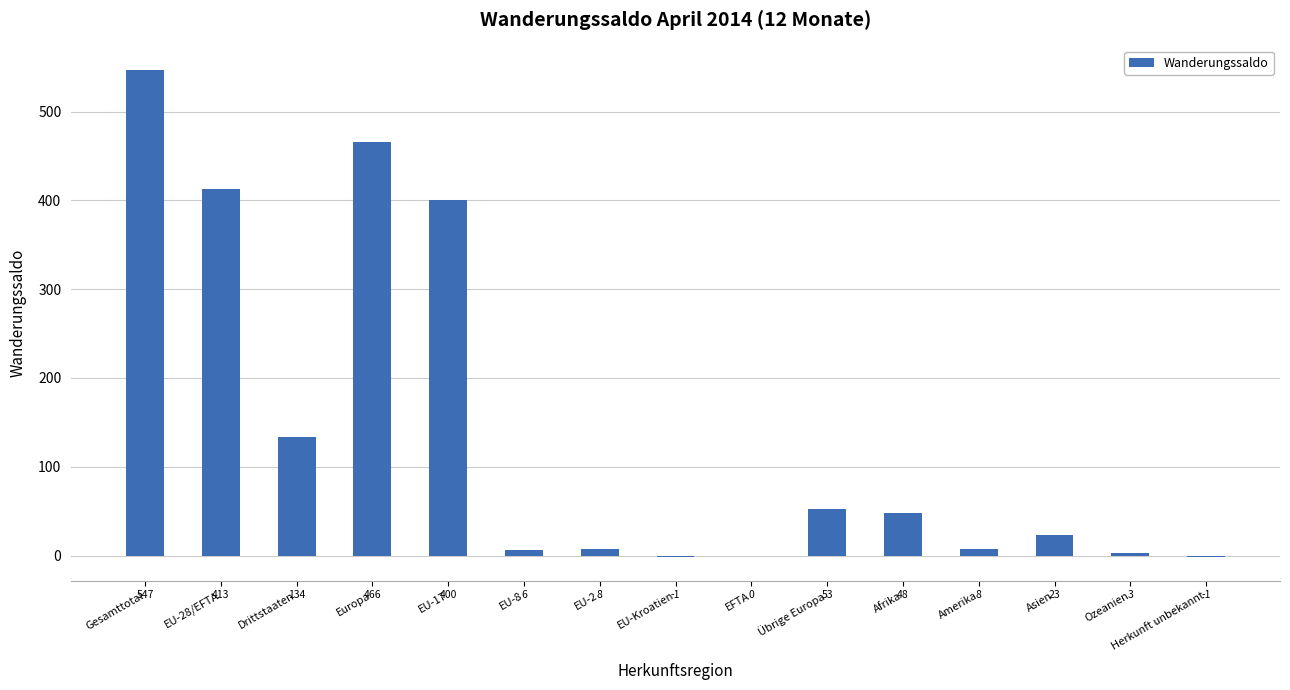

What is the change in value from Gesamttotal to EU-8?

-541